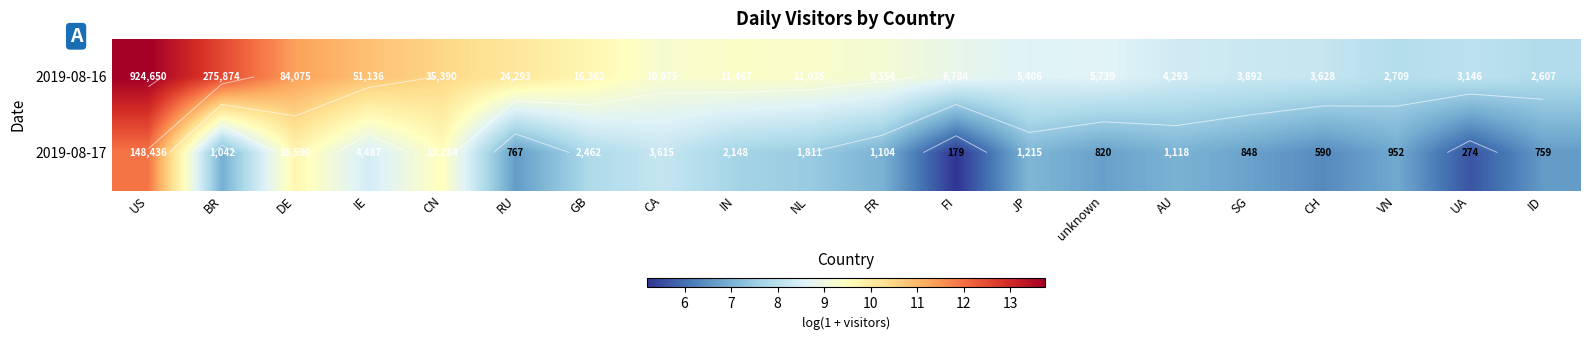

What is the minimum value shown in the chart?

5.2